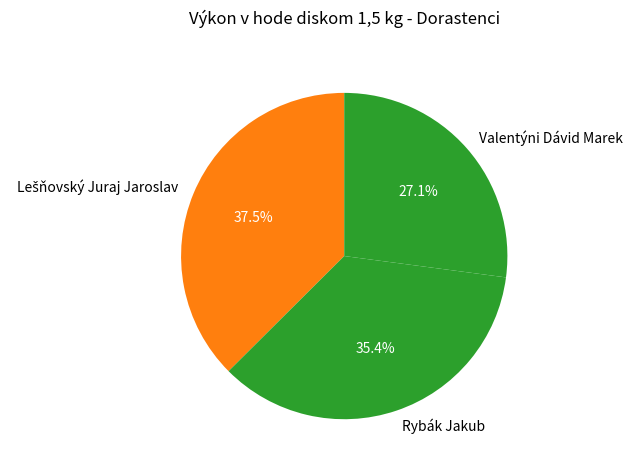

Which category has the smallest portion of the pie?

Valentýni Dávid Marek